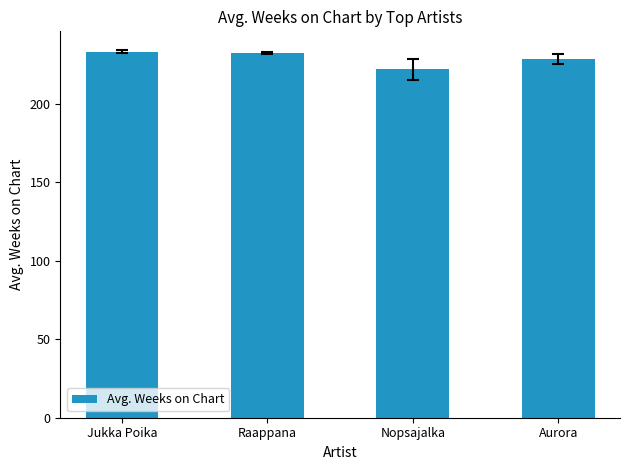

What is the ratio of the value at Jukka Poika to the value at Nopsajalka?

1.1